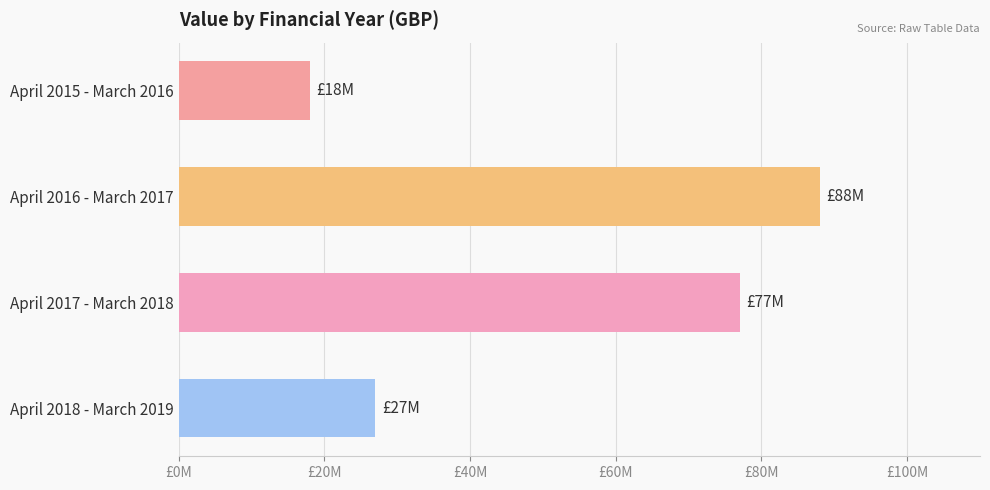

Does the chart contain any negative values?

No